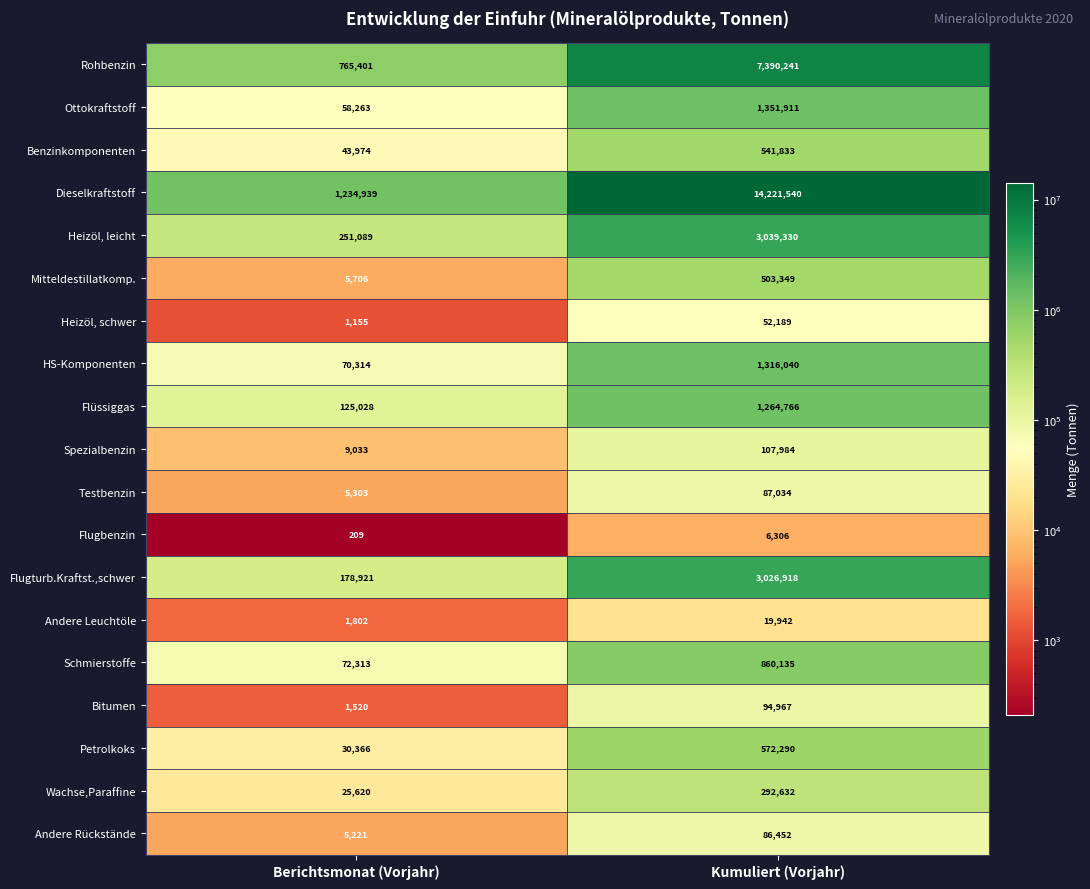

At which label is Dieselkraftstoff closest to 7728239?

Berichtsmonat (Vorjahr)